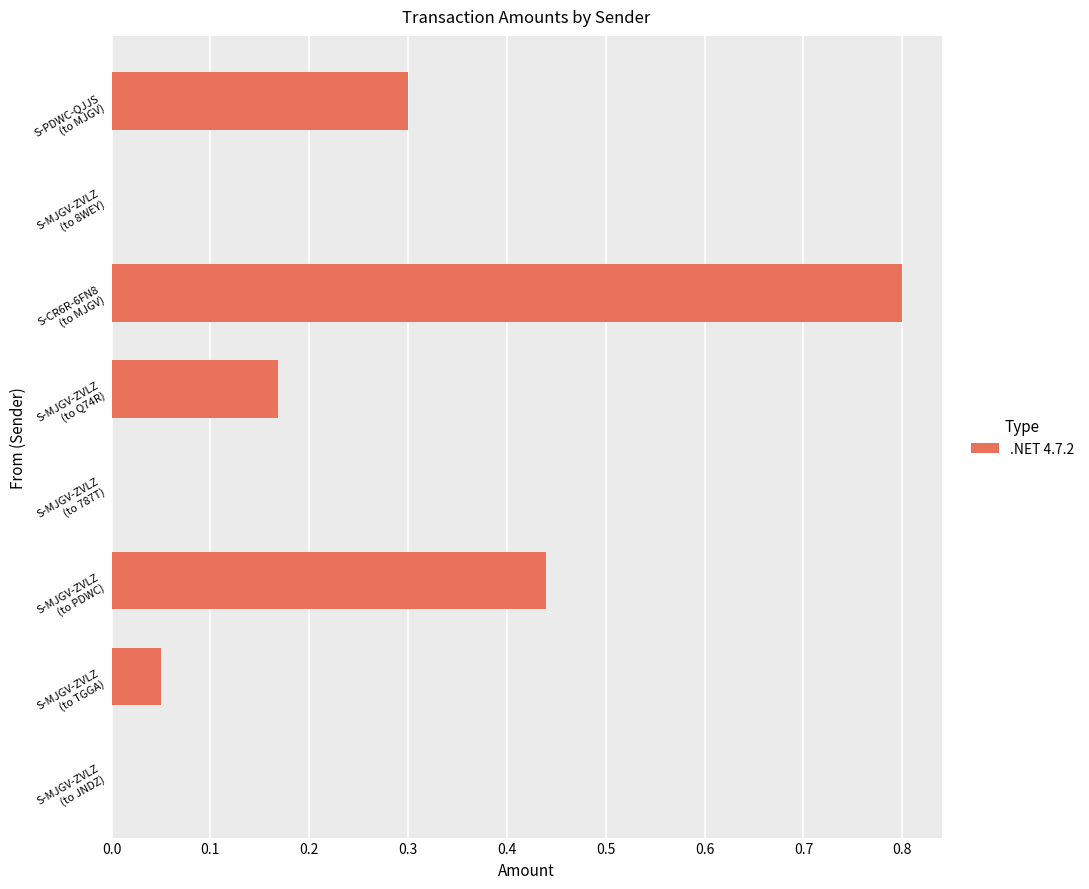

What is the greatest value displayed?

0.8